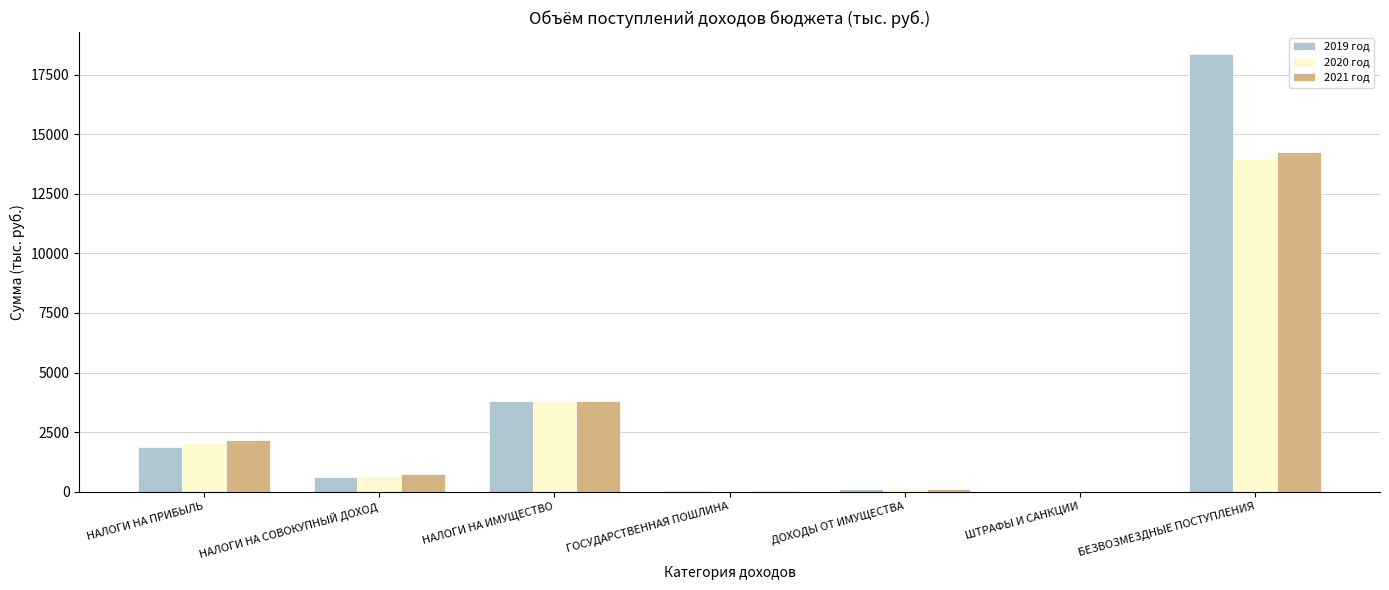

The 2019 год series shows 609.2 at НАЛОГИ НА СОВОКУПНЫЙ ДОХОД. True or false?

True